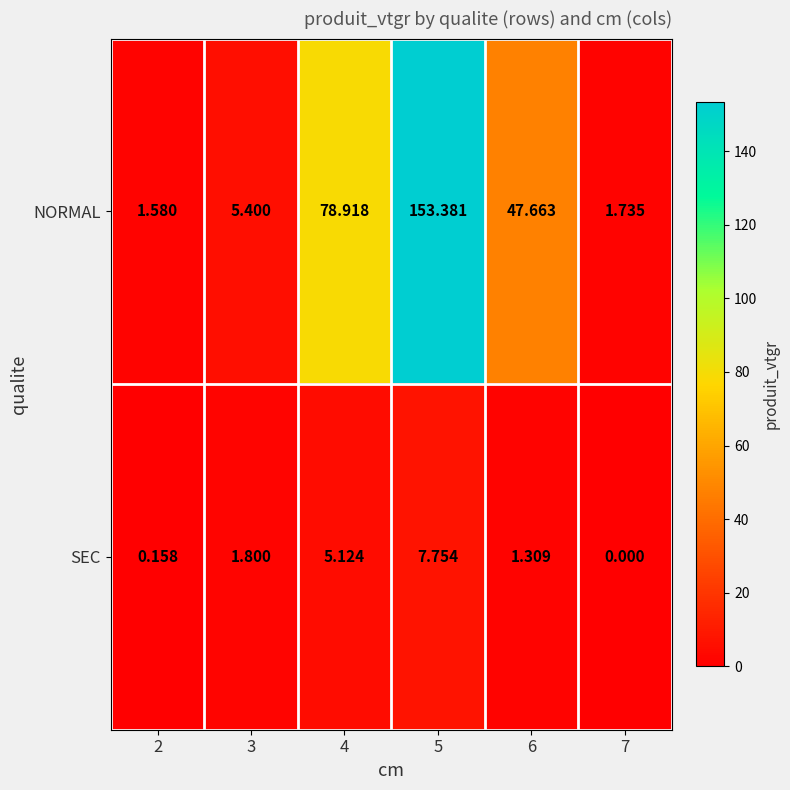

Which series has the largest range (max minus min)?

NORMAL